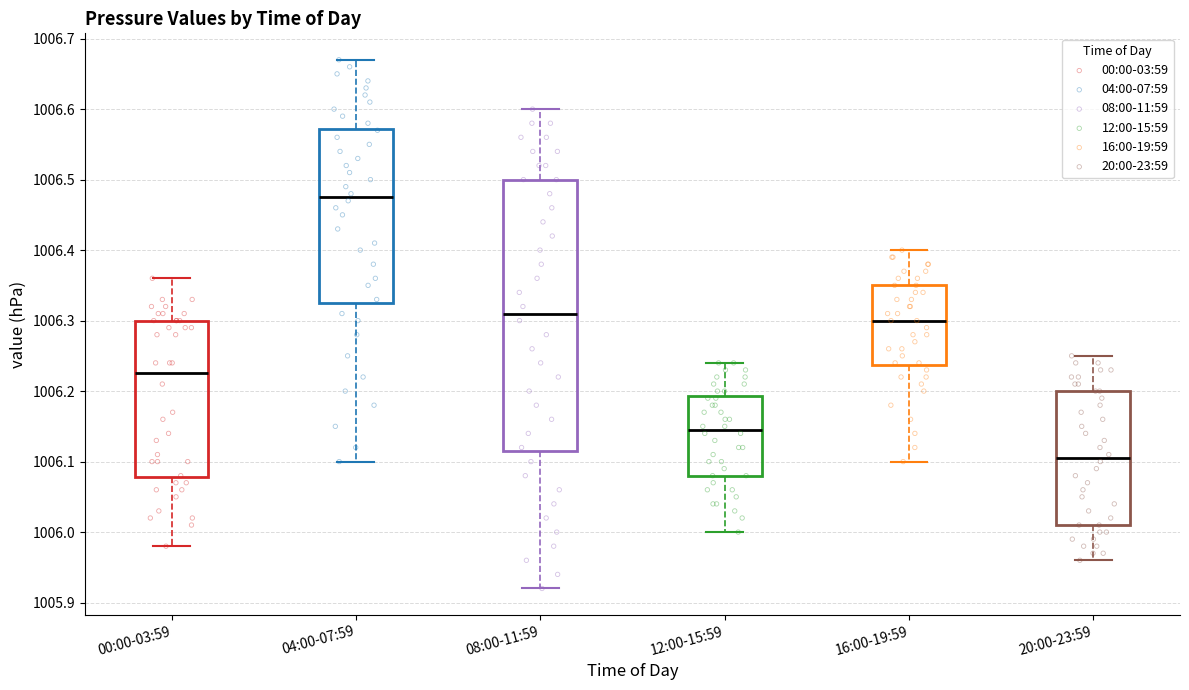

Where is the upper edge of the box for 04:00-07:59 on the y-axis? The values are not printed on the chart, so give them approximately, as read against the axis.

1006.57